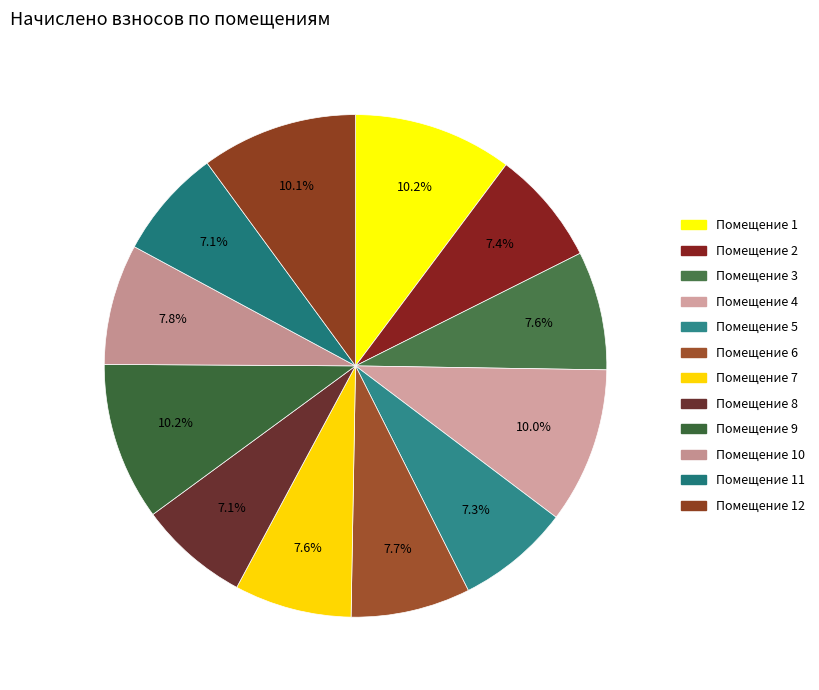

Rank the categories by value from highest to lowest.

1, 9, 12, 4, 10, 6, 3, 7, 2, 5, 8, 11